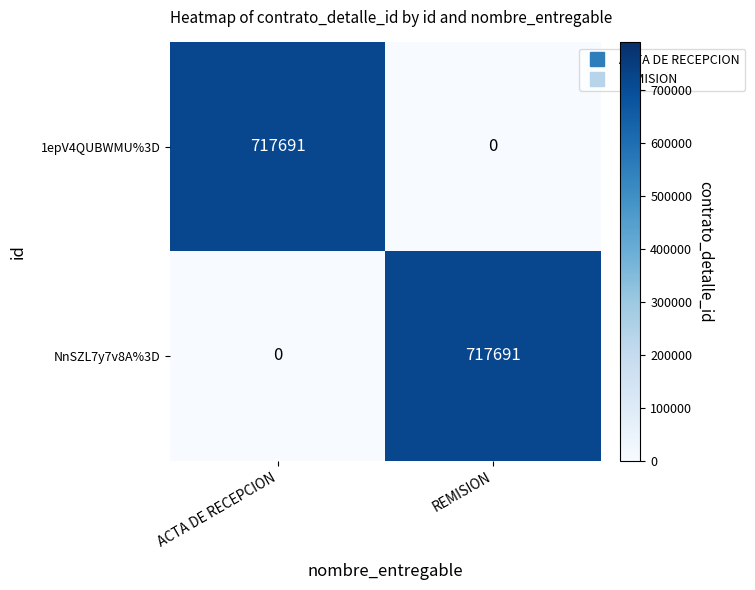

What is the maximum value shown in the chart?

717691